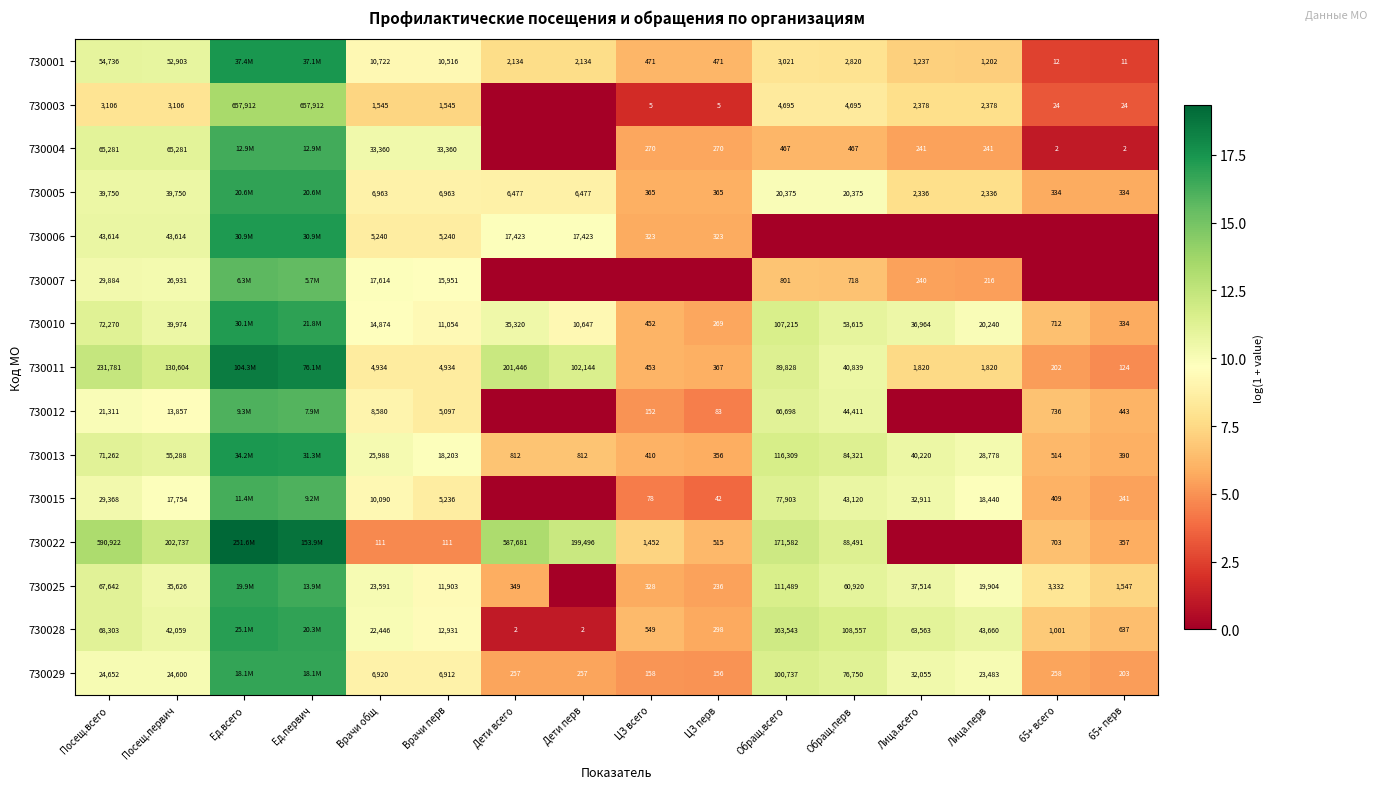

Is the value of 730001 at ЦЗ всего greater than the value of 730005 at ЦЗ всего?

Yes